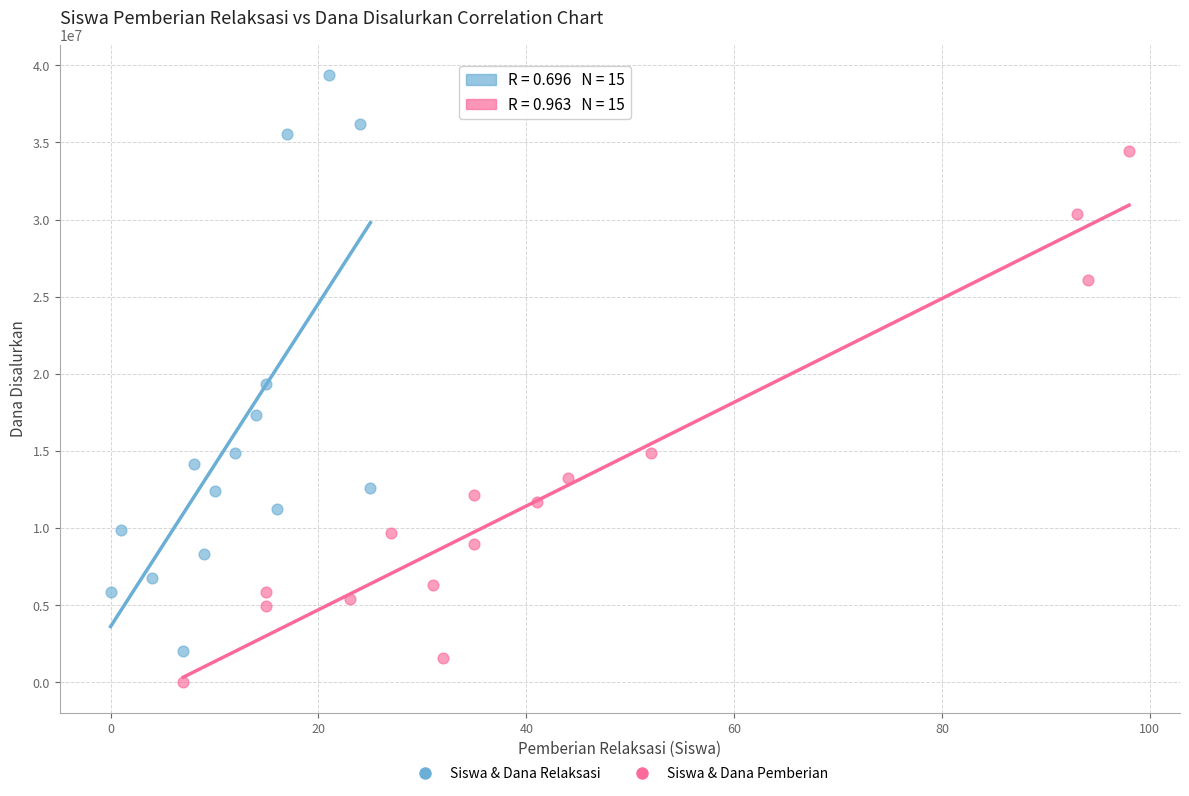

Which series reaches the minimum Y coordinate?

Siswa & Dana Pemberian